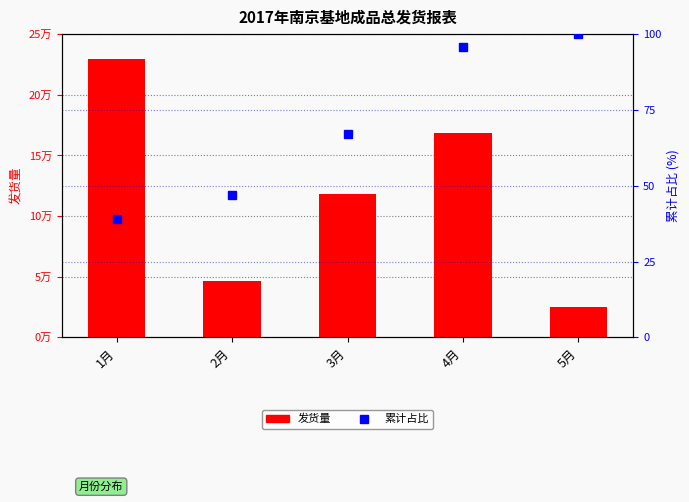

The 发货量 series shows 168496.0 at 4月. True or false?

True